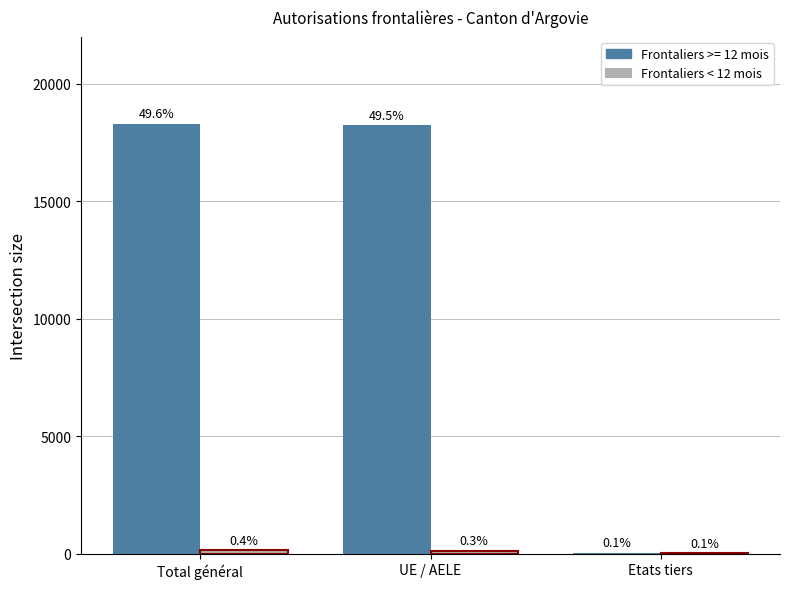

How many groups of bars are there?

3